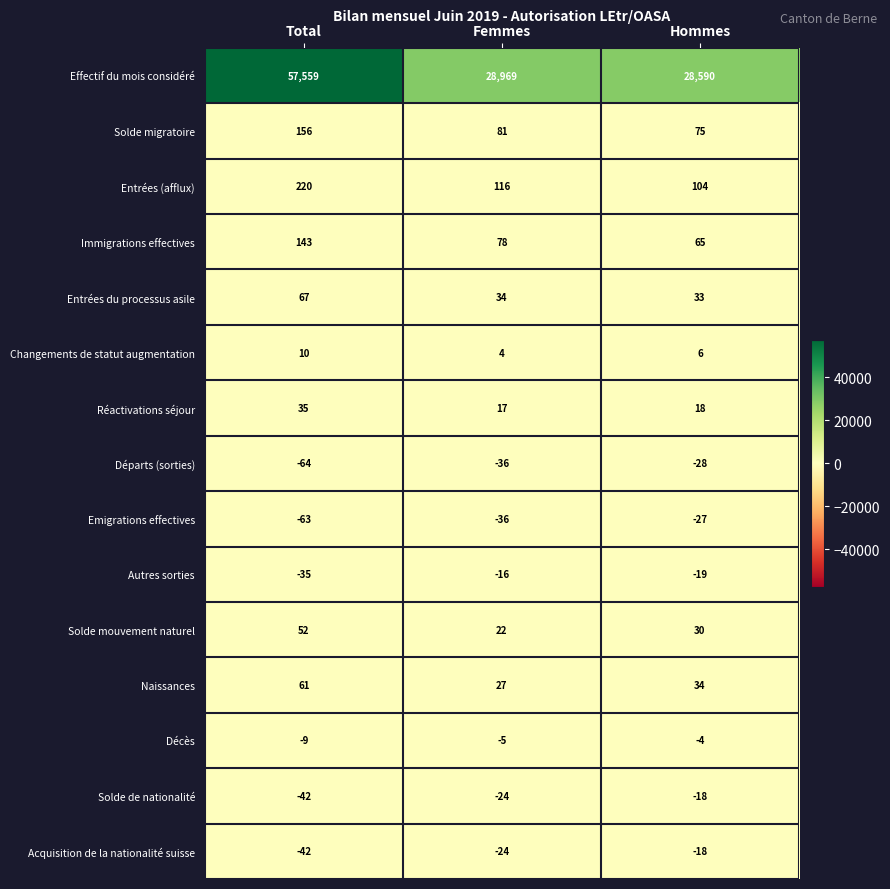

Which category has the highest value across all series?

Total